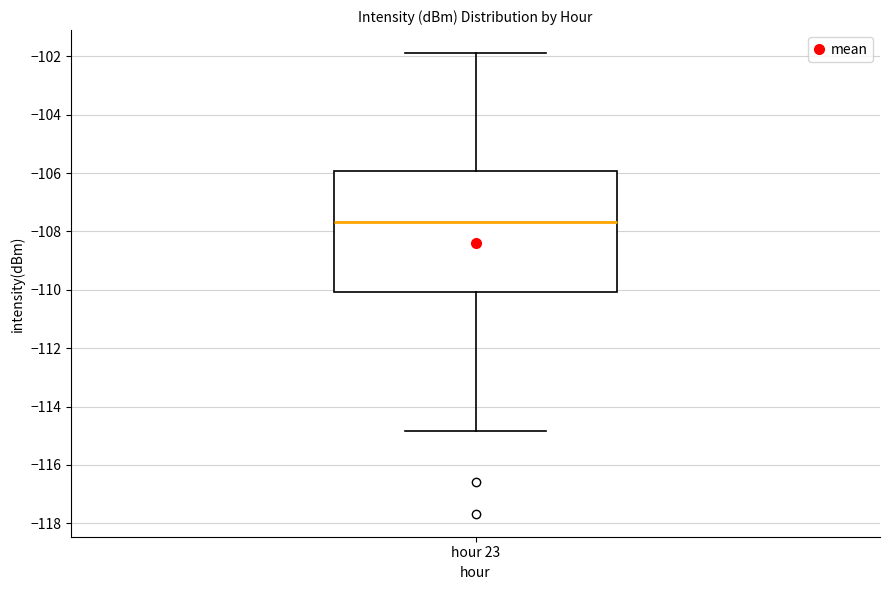

Read this box plot against the y-axis: the position of the median line, the range covered by the box, and the ends of both whiskers. The values are not printed on the chart, so give them approximately, as read against the axis.

median -107.6, box -110.0 to -106.0, whiskers -114.8 to -101.8